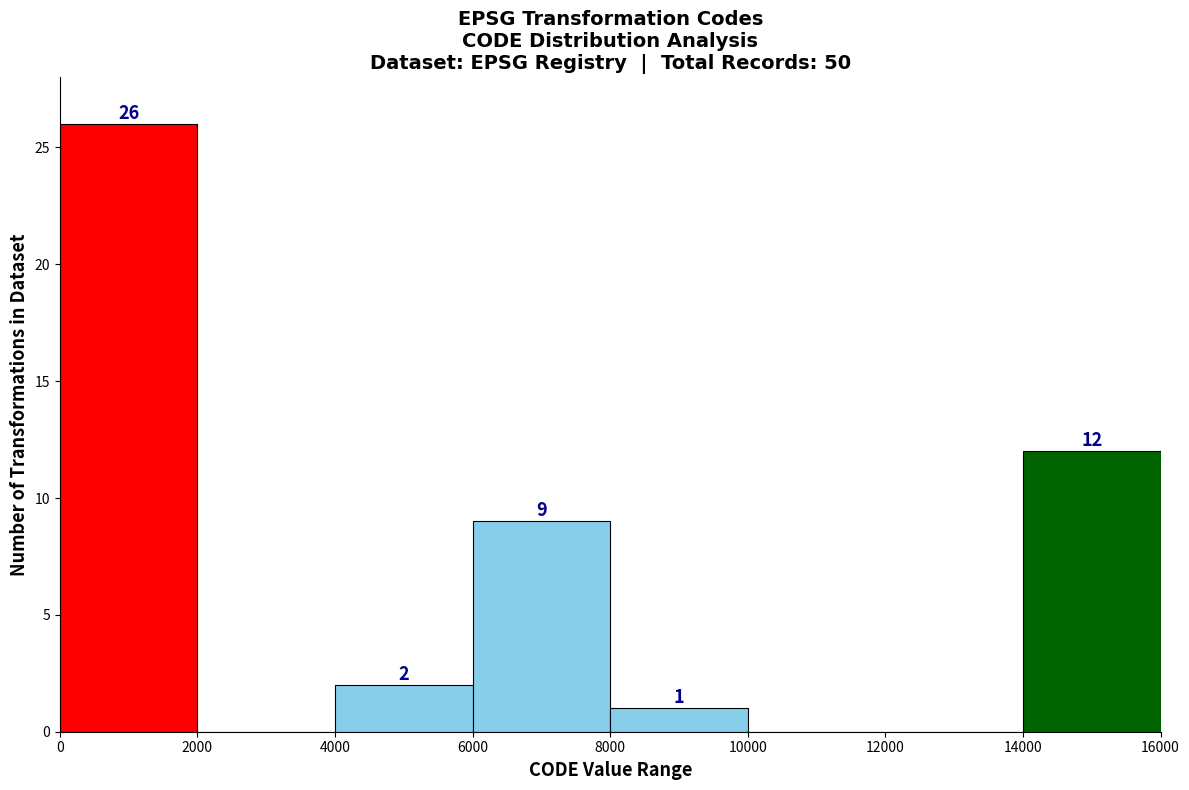

Over which range of the x-axis is the bar tallest?

0 to 2000